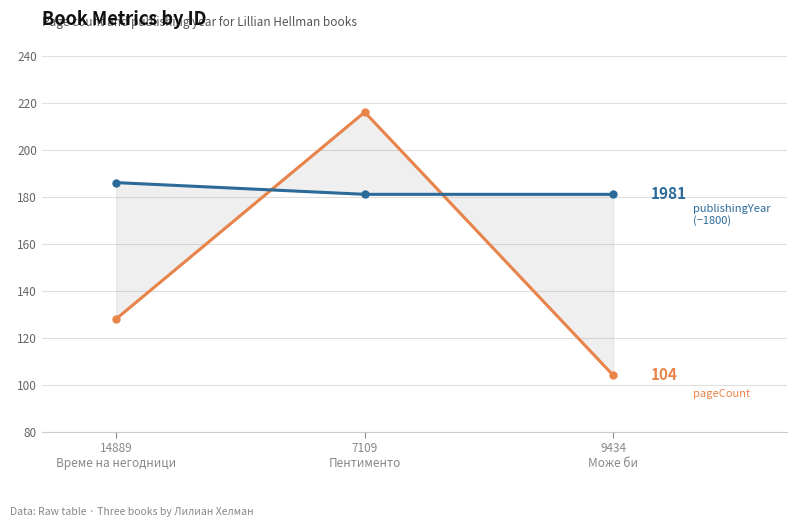

What is the value of the publishingYear (−1800) point at the 2nd from the left?

181